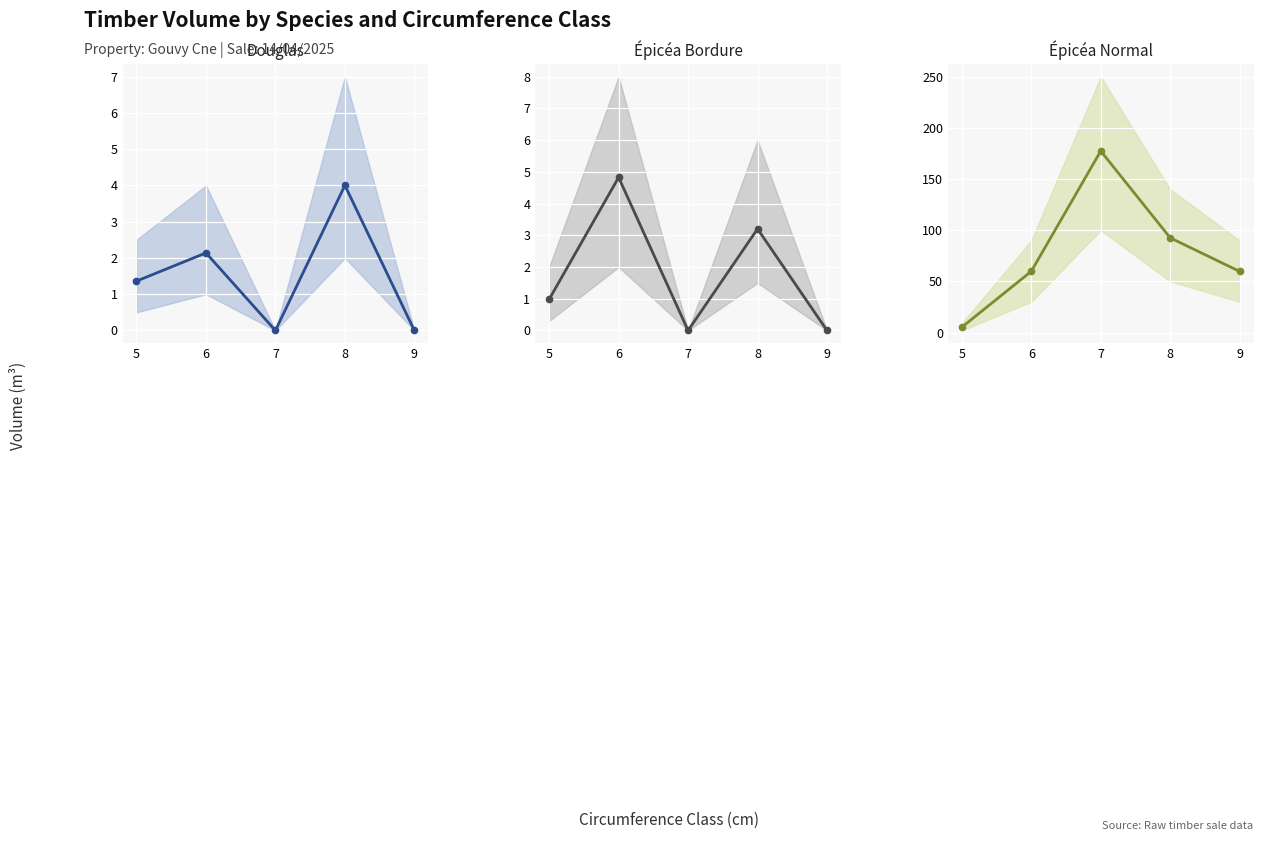

How many data points in Épicéa Normal are above 59?

4